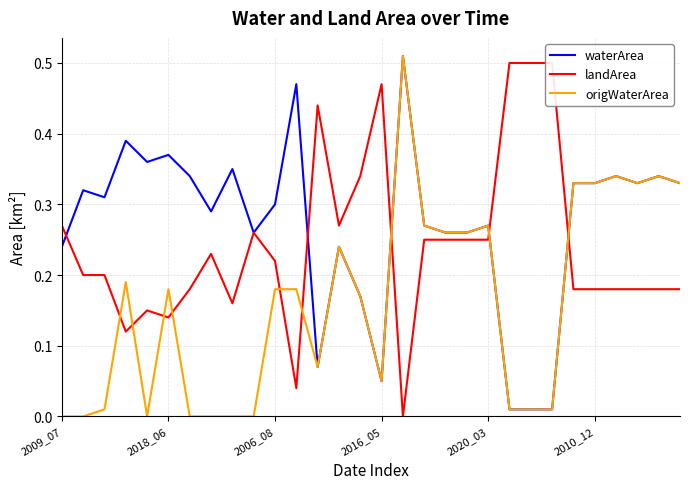

Reading right to left, extract all data points from this chart.

waterArea: 0.3	0.3	0.3	0.3	0.3	0.3	0.0	0.0	0.0	0.3	0.3	0.3	0.3	0.5	0.1	0.2	0.2	0.1	0.5	0.3	0.3	0.3	0.3	0.3	0.4	0.4	0.4	0.3	0.3	0.2
landArea: 0.2	0.2	0.2	0.2	0.2	0.2	0.5	0.5	0.5	0.2	0.2	0.2	0.2	0.0	0.5	0.3	0.3	0.4	0.0	0.2	0.3	0.2	0.2	0.2	0.1	0.1	0.1	0.2	0.2	0.3
origWaterArea: 0.3	0.3	0.3	0.3	0.3	0.3	0.0	0.0	0.0	0.3	0.3	0.3	0.3	0.5	0.1	0.2	0.2	0.1	0.2	0.2	0.0	0.0	0.0	0.0	0.2	0.0	0.2	0.0	0.0	0.0